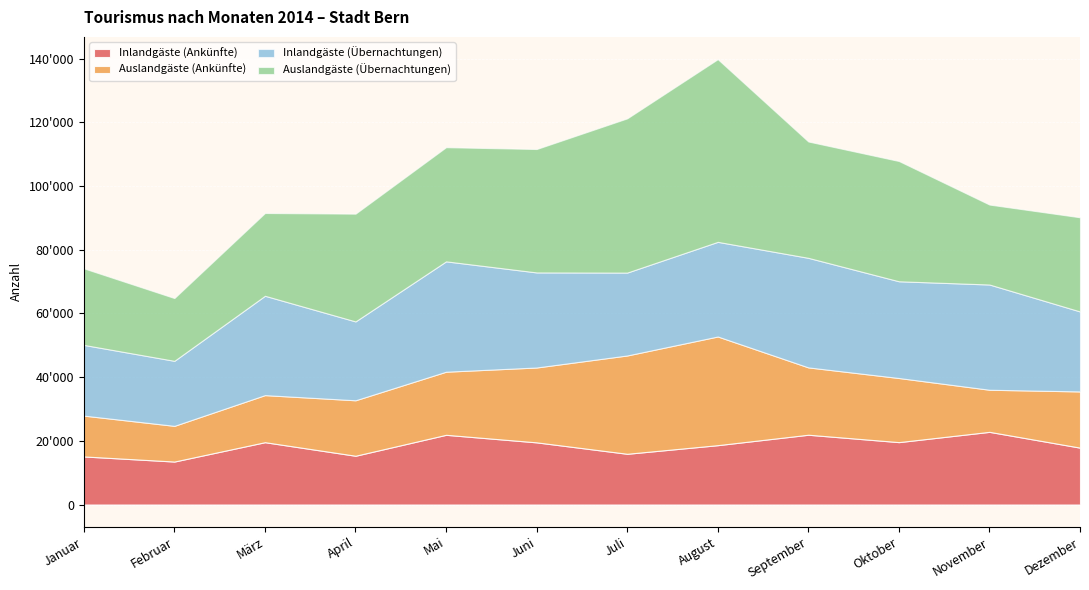

The Inlandgäste (Ankünfte) series shows 21916 at September. True or false?

True